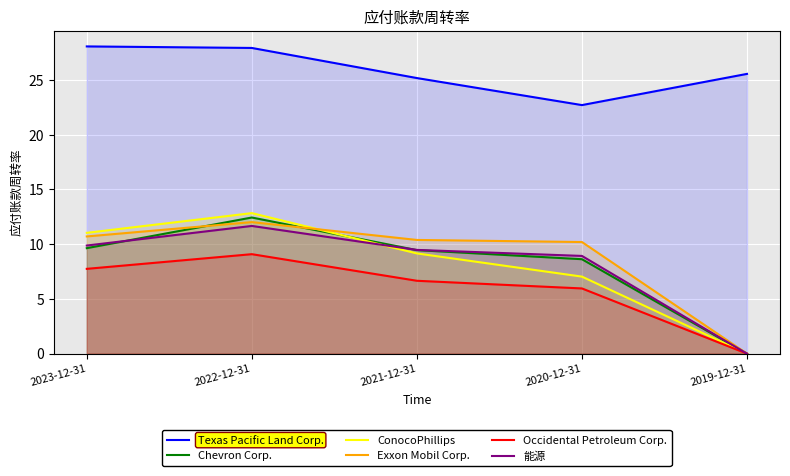

Which category has the highest value in the Occidental Petroleum Corp. series?

2022-12-31